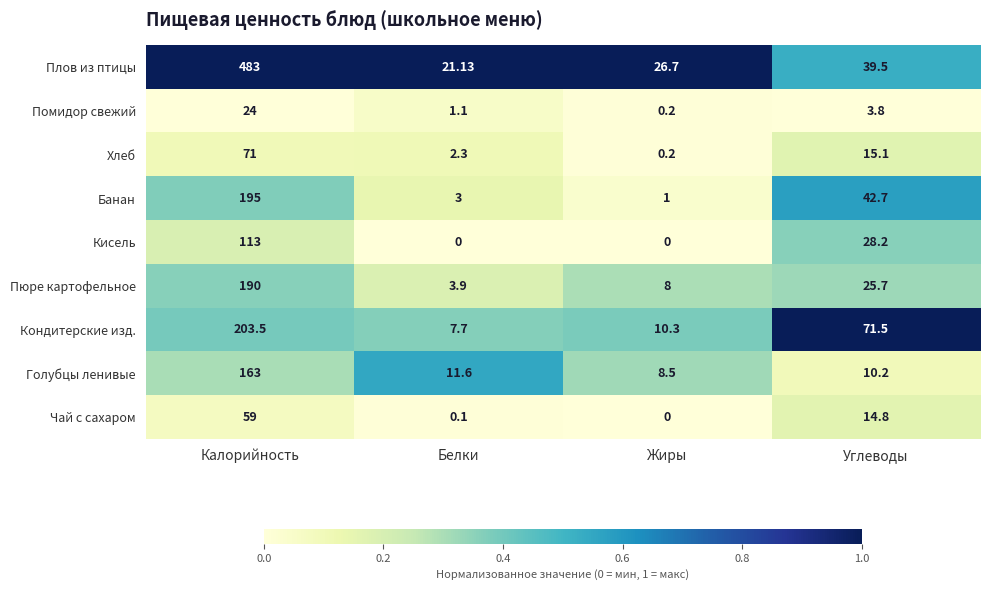

At which label does Помидор свежий reach its minimum?

Жиры